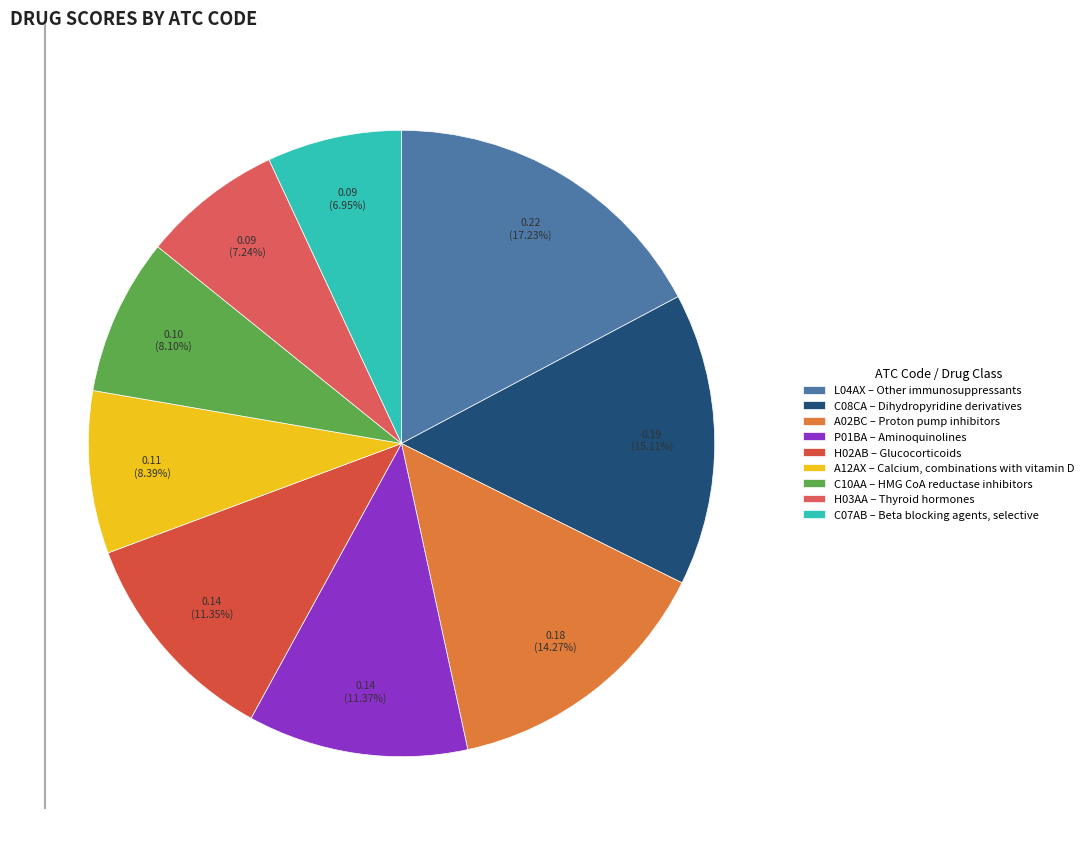

Count the number of slices in the pie.

9